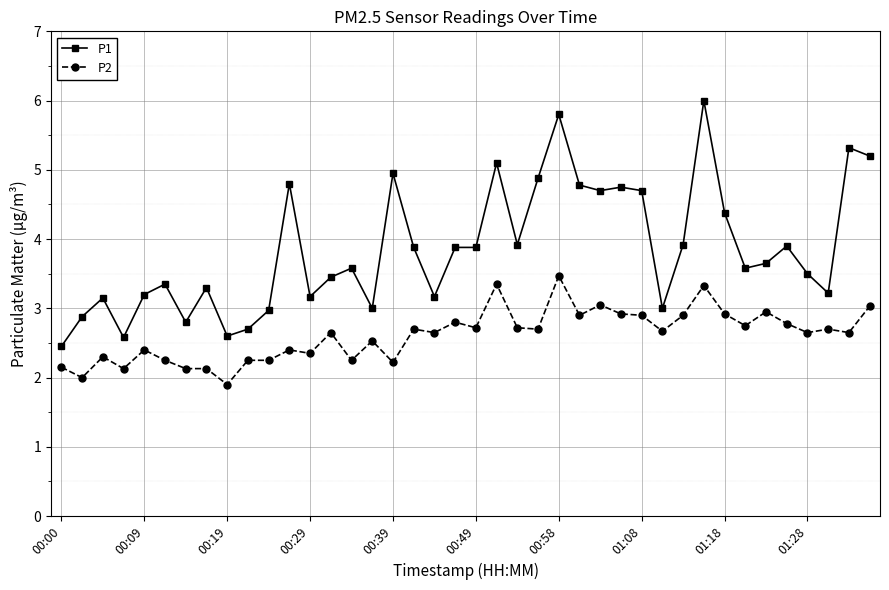

True or false: P1 and P2 intersect in this chart.

False